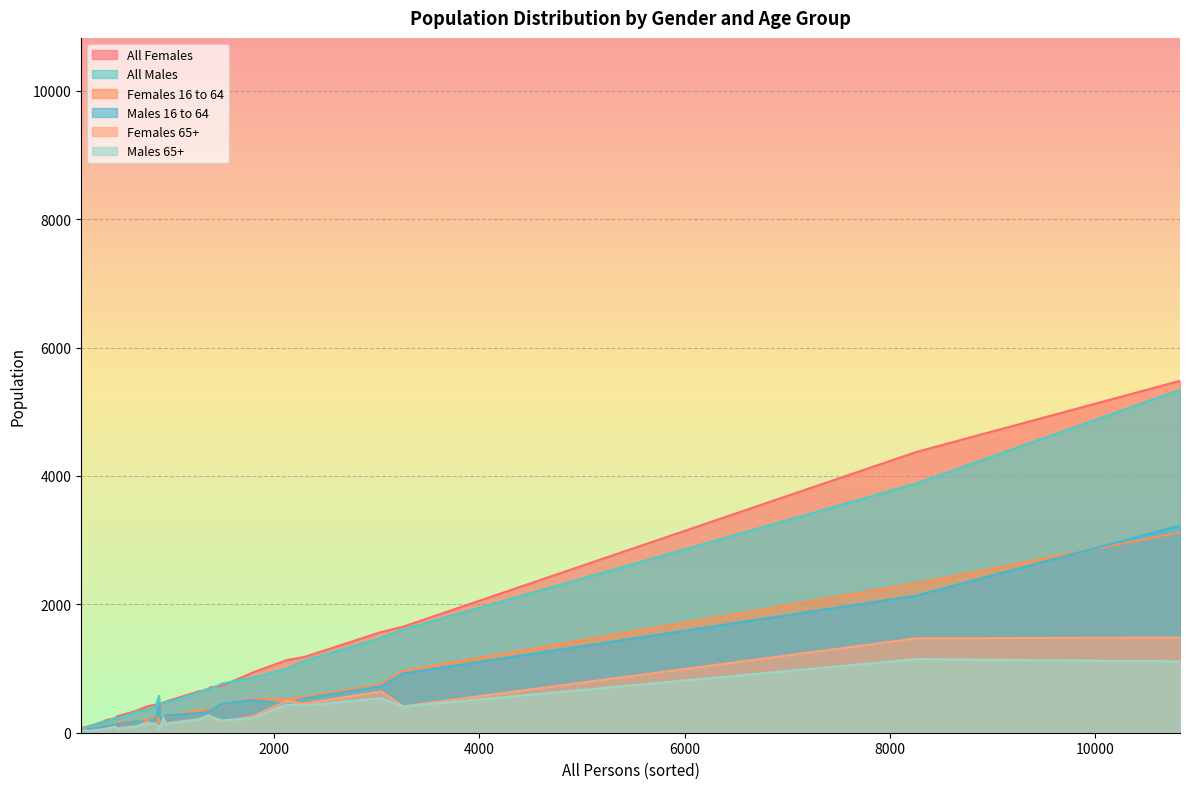

How many lines are shown in the chart?

6